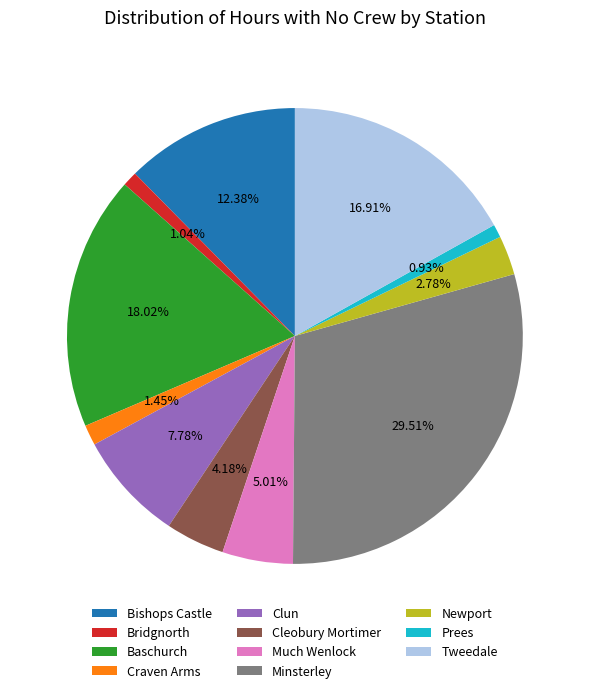

Does any single category account for the majority?

No